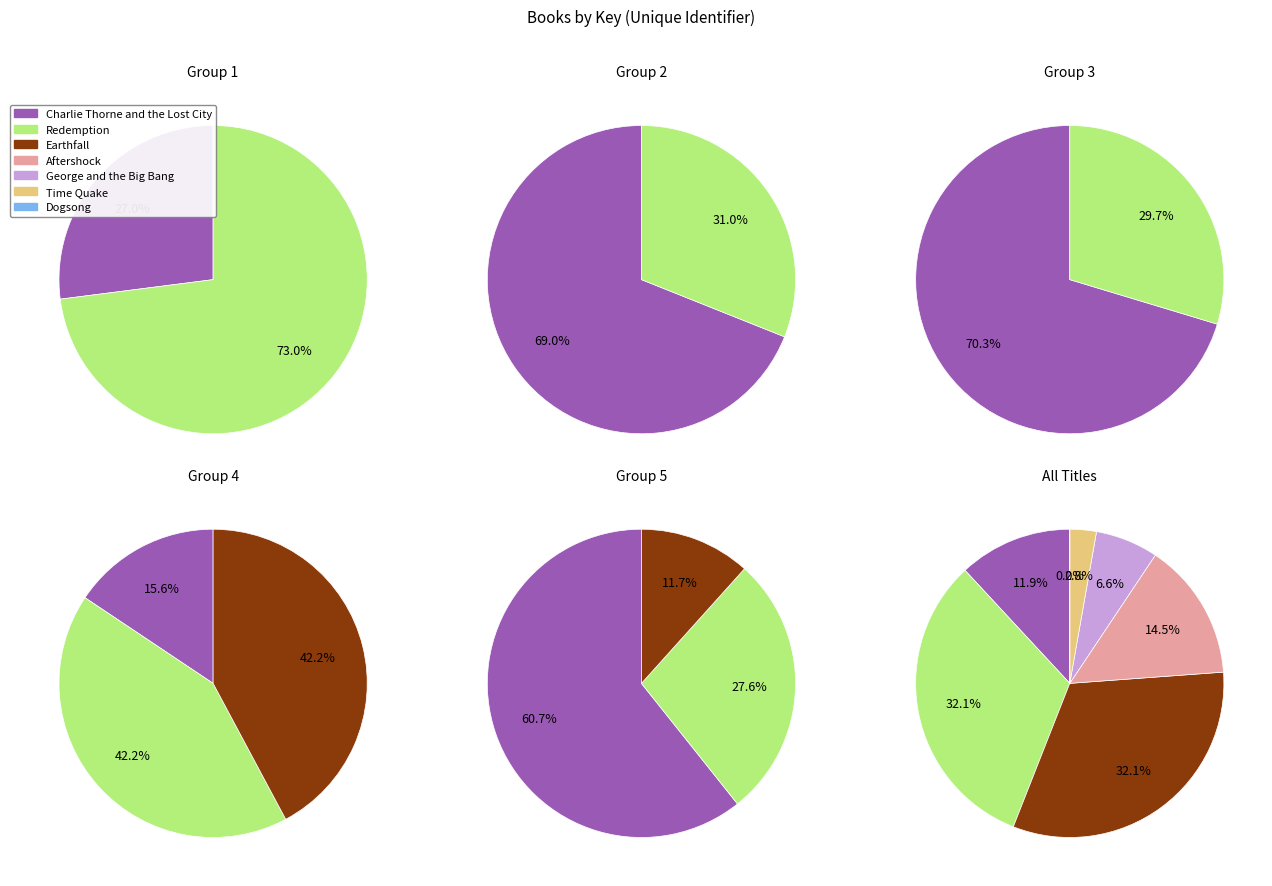

True or false: George and the Big Bang accounts for 18% of the total.

False